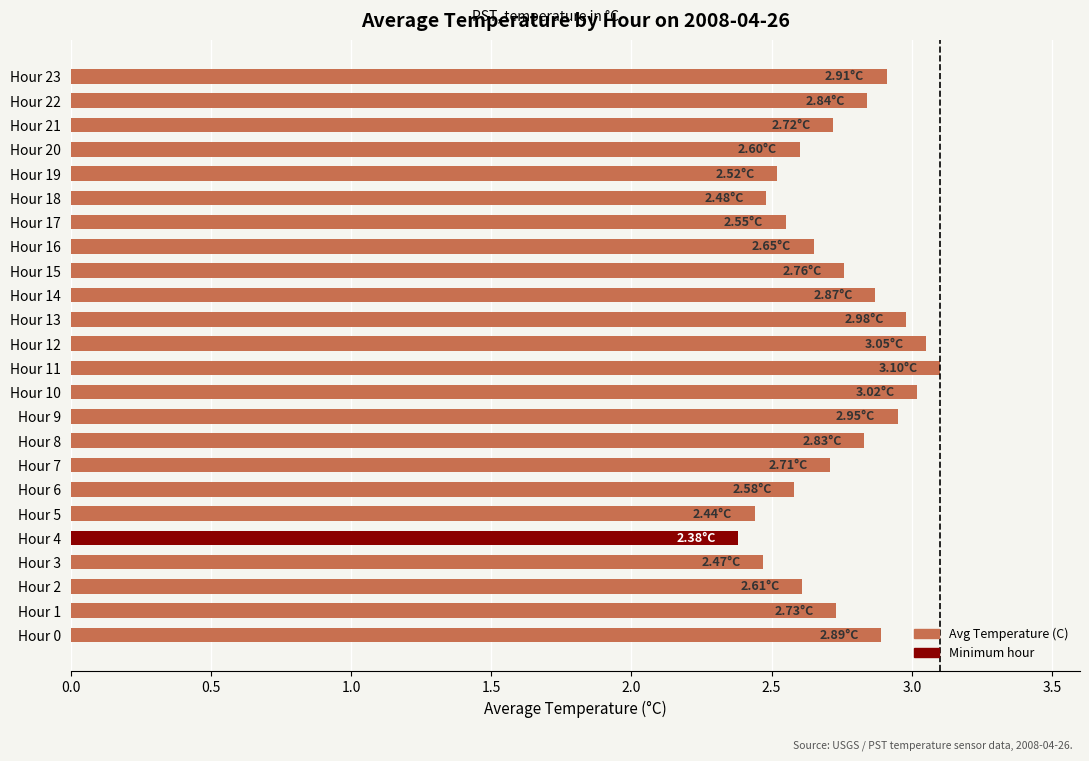

What is the average value?

2.7